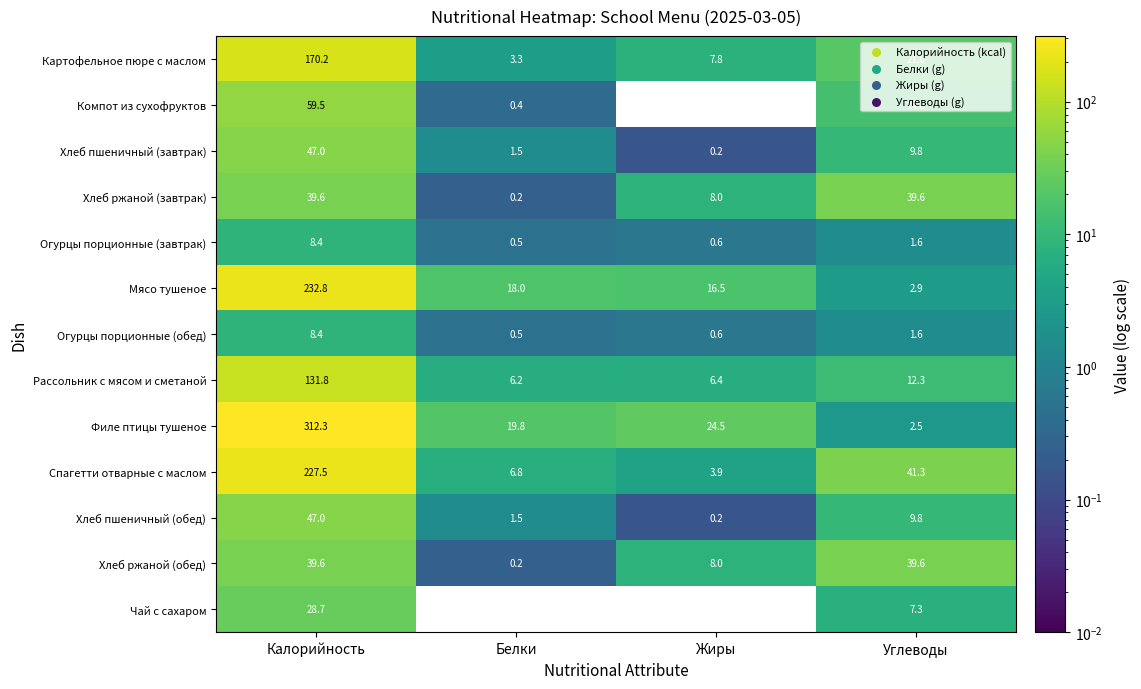

What is the sum of the Хлеб пшеничный (обед) values at Углеводы and Калорийность?

56.8